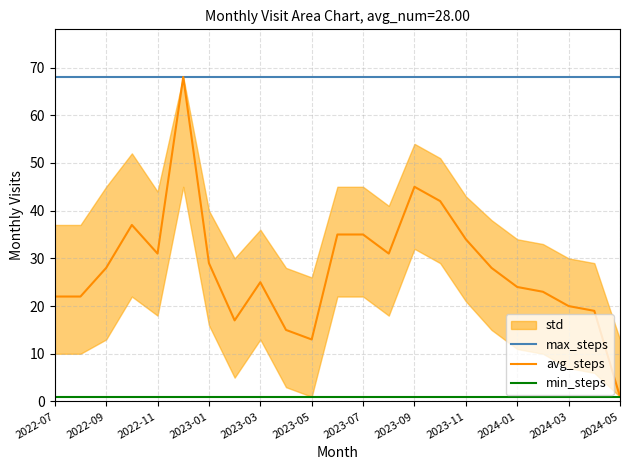

The max_steps series shows 22 at 21. True or false?

False